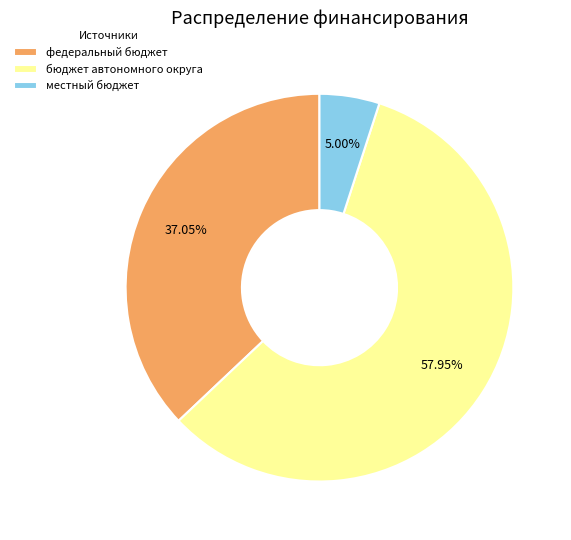

What is the smallest slice in the pie chart?

местный бюджет